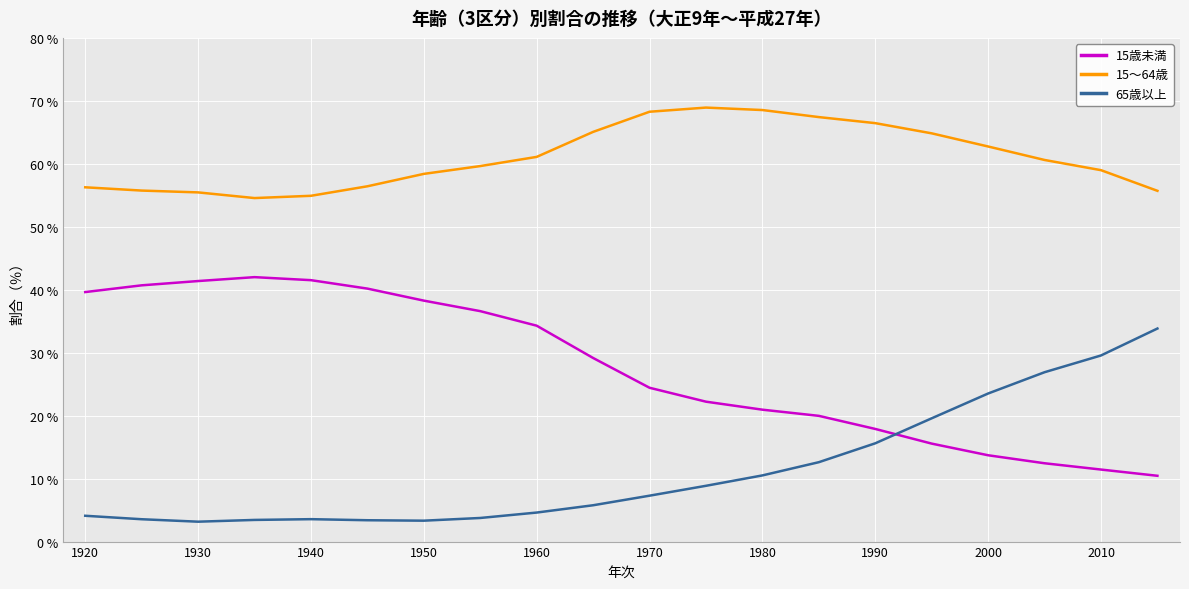

What is the smallest value displayed?

3.2